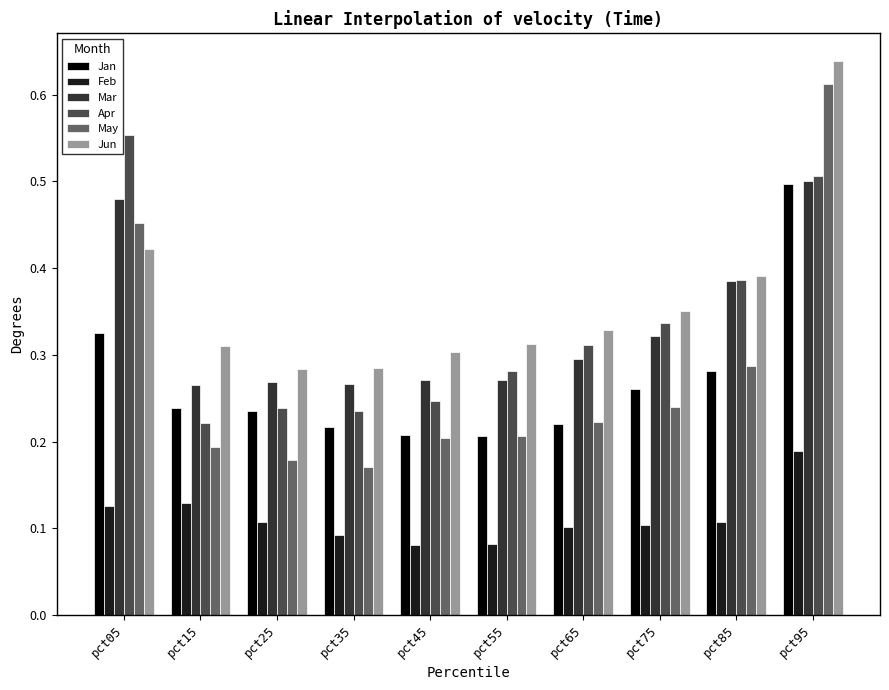

How many groups of bars are there?

10